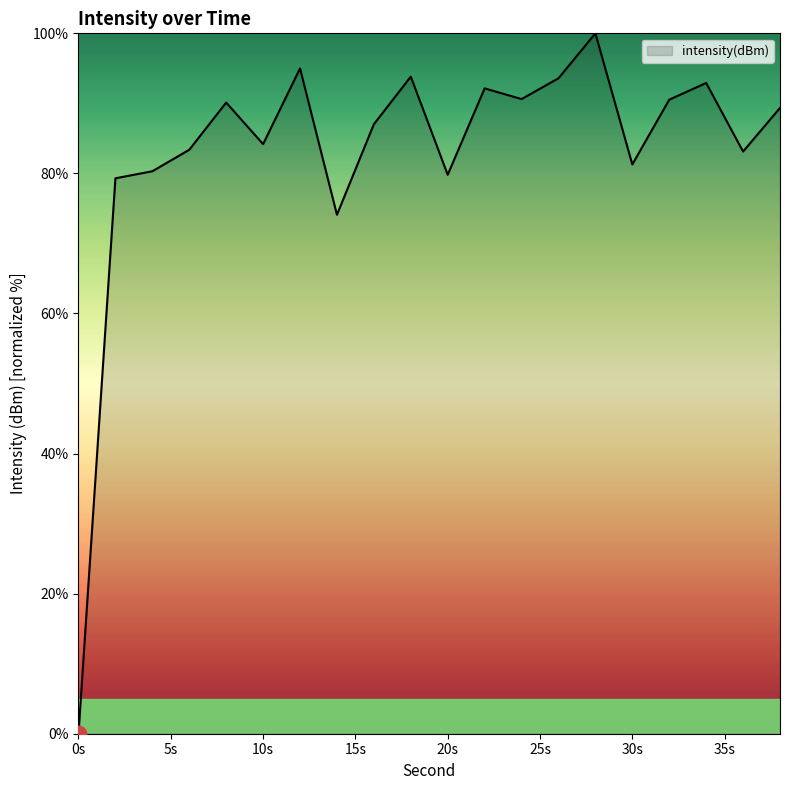

What is the maximum value shown in the chart?

100.0